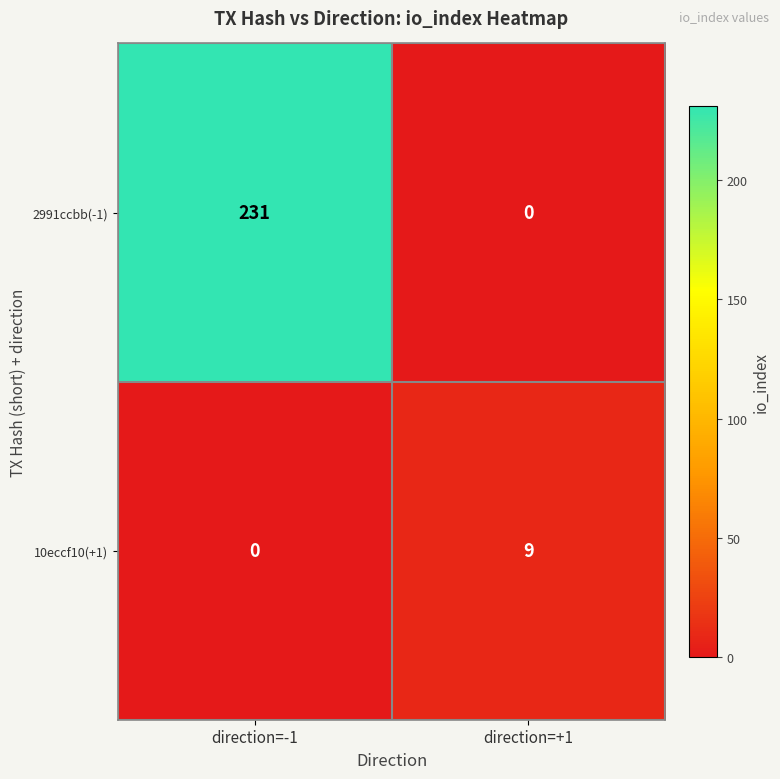

Which series has the largest range (max minus min)?

2991ccbb(-1)